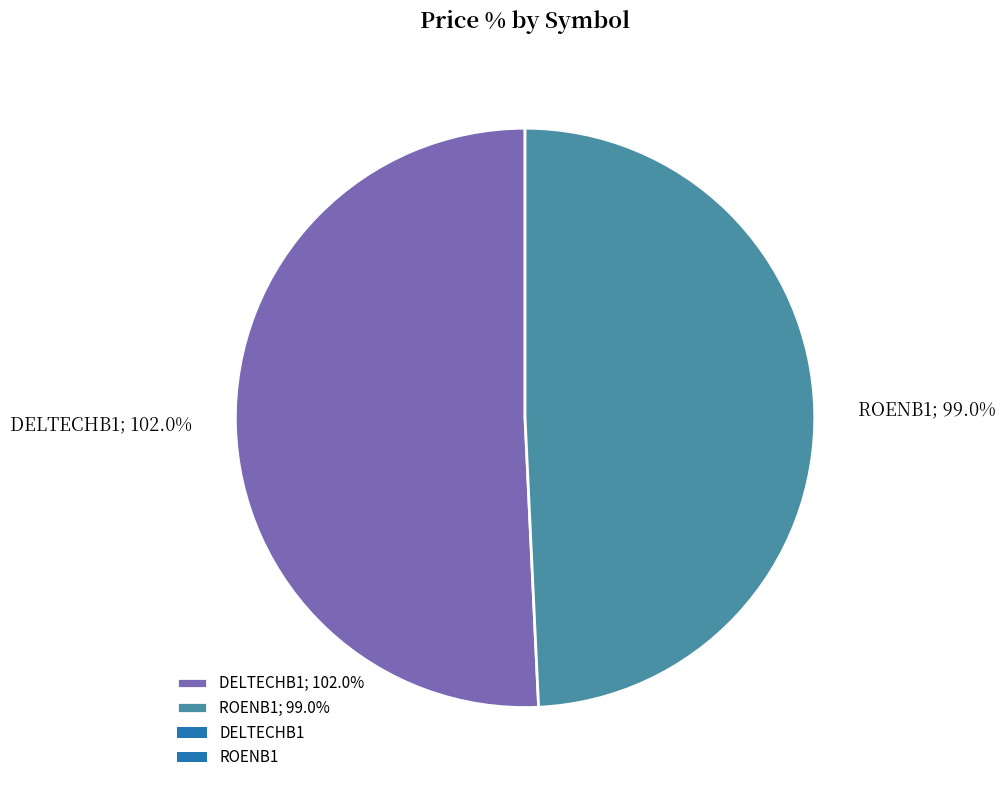

The DELTECHB1 slice represents 57% of the pie. True or false?

False